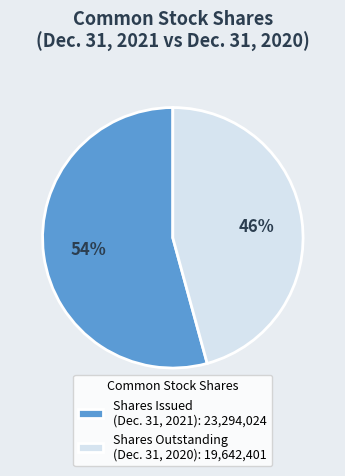

To the nearest percent, what is the average slice percentage?

50%